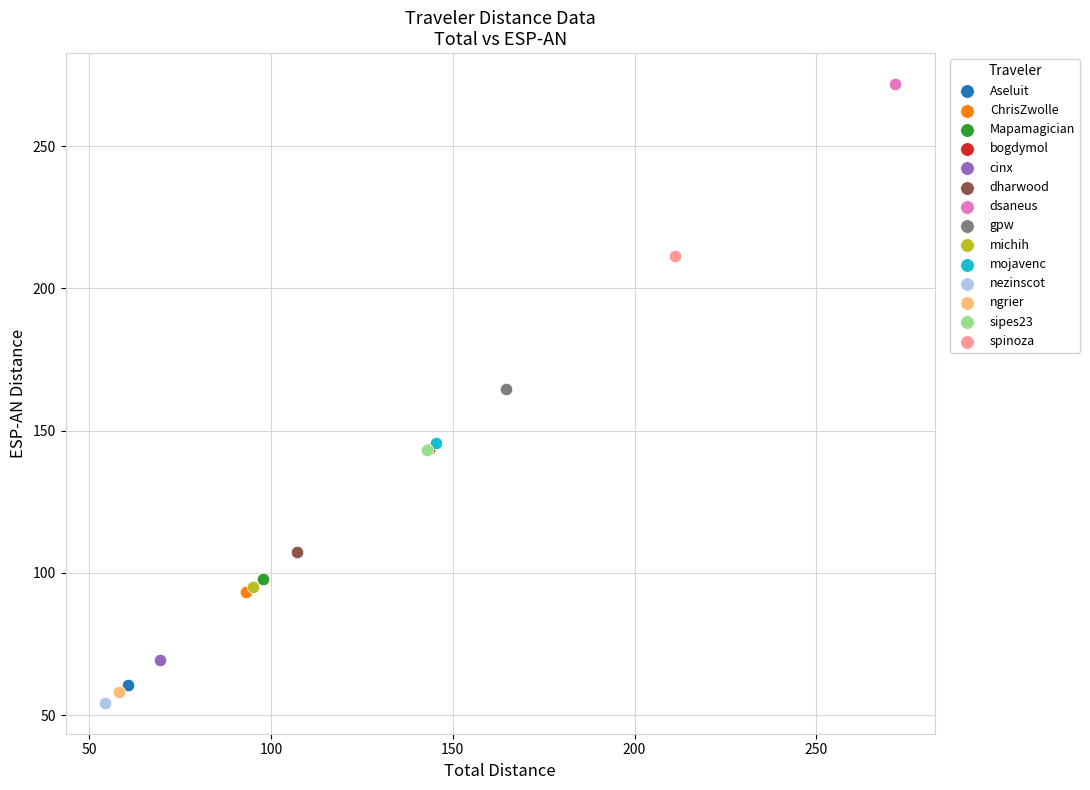

Which series reaches the minimum Y coordinate?

nezinscot